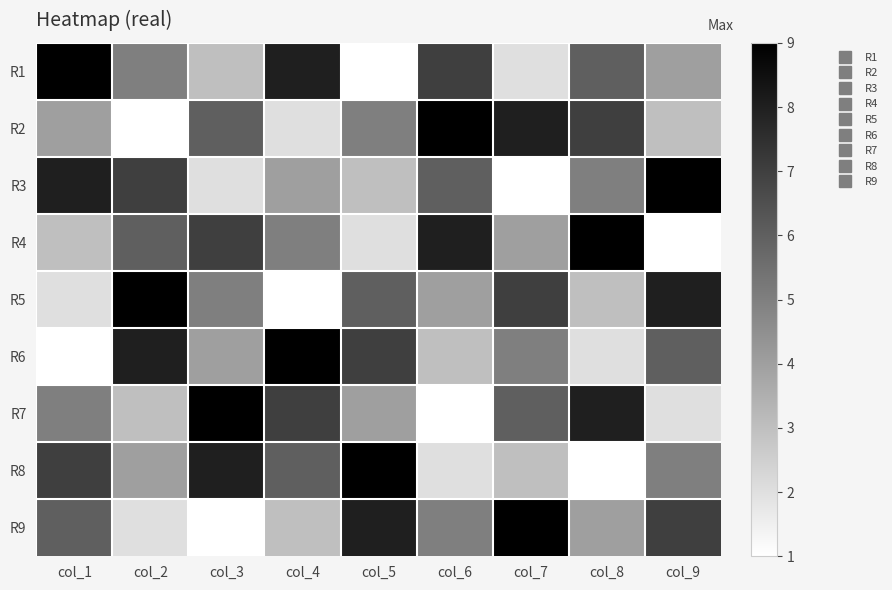

Reading left to right, extract all data points from this chart.

R1: col_1=9	col_2=5	col_3=3	col_4=8	col_5=1	col_6=7	col_7=2	col_8=6	col_9=4
R2: col_1=4	col_2=1	col_3=6	col_4=2	col_5=5	col_6=9	col_7=8	col_8=7	col_9=3
R3: col_1=8	col_2=7	col_3=2	col_4=4	col_5=3	col_6=6	col_7=1	col_8=5	col_9=9
R4: col_1=3	col_2=6	col_3=7	col_4=5	col_5=2	col_6=8	col_7=4	col_8=9	col_9=1
R5: col_1=2	col_2=9	col_3=5	col_4=1	col_5=6	col_6=4	col_7=7	col_8=3	col_9=8
R6: col_1=1	col_2=8	col_3=4	col_4=9	col_5=7	col_6=3	col_7=5	col_8=2	col_9=6
R7: col_1=5	col_2=3	col_3=9	col_4=7	col_5=4	col_6=1	col_7=6	col_8=8	col_9=2
R8: col_1=7	col_2=4	col_3=8	col_4=6	col_5=9	col_6=2	col_7=3	col_8=1	col_9=5
R9: col_1=6	col_2=2	col_3=1	col_4=3	col_5=8	col_6=5	col_7=9	col_8=4	col_9=7